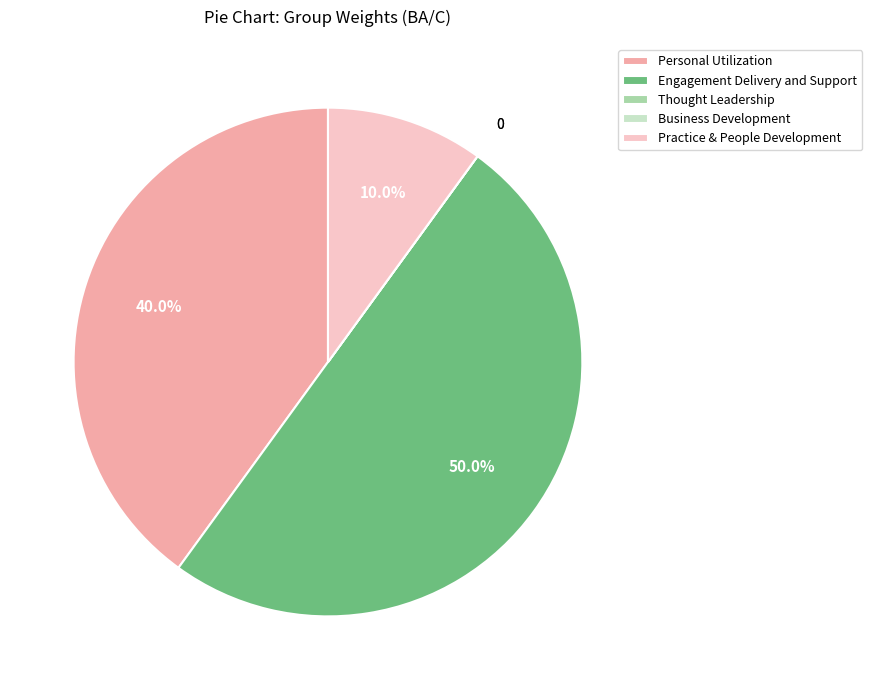

Which category has the biggest portion of the pie?

Engagement Delivery and Support